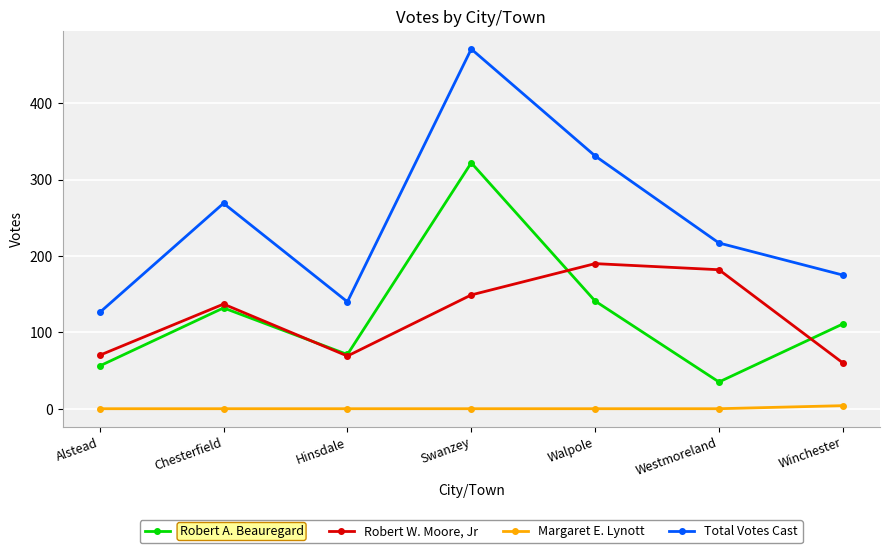

What is the label of the 5th point from the right?

Hinsdale